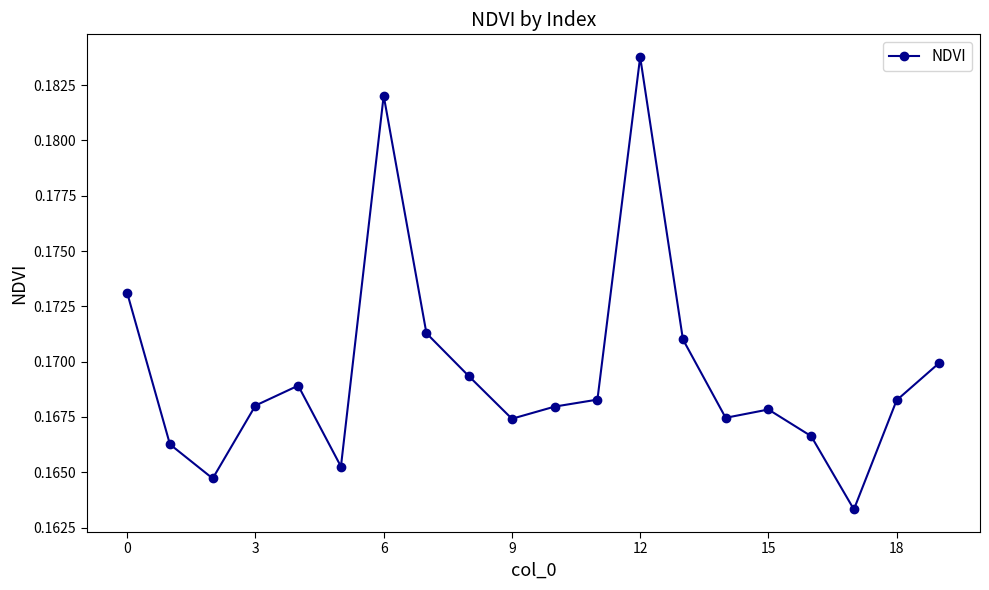

What is the sum of all values?

3.4